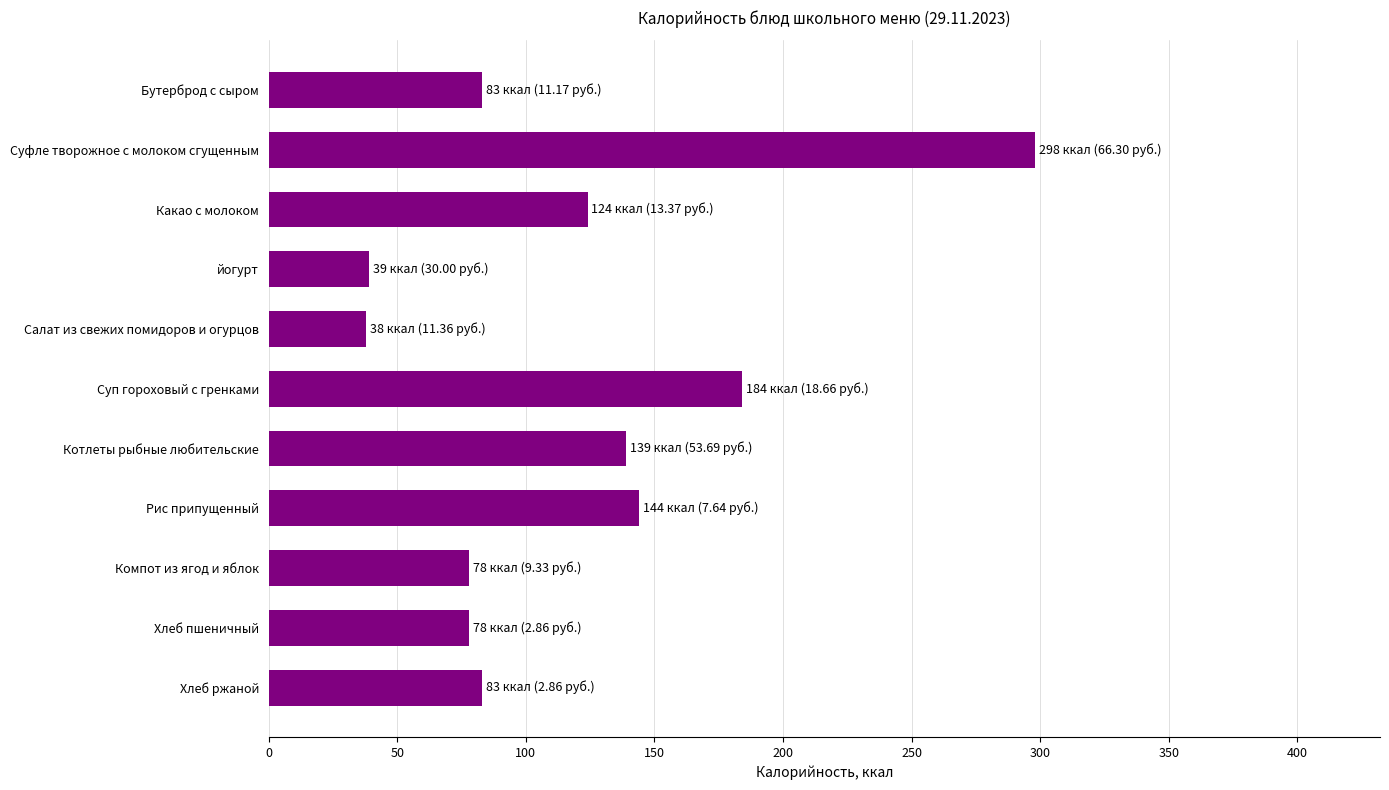

True or false: the data shows 83 at Рис припущенный.

False